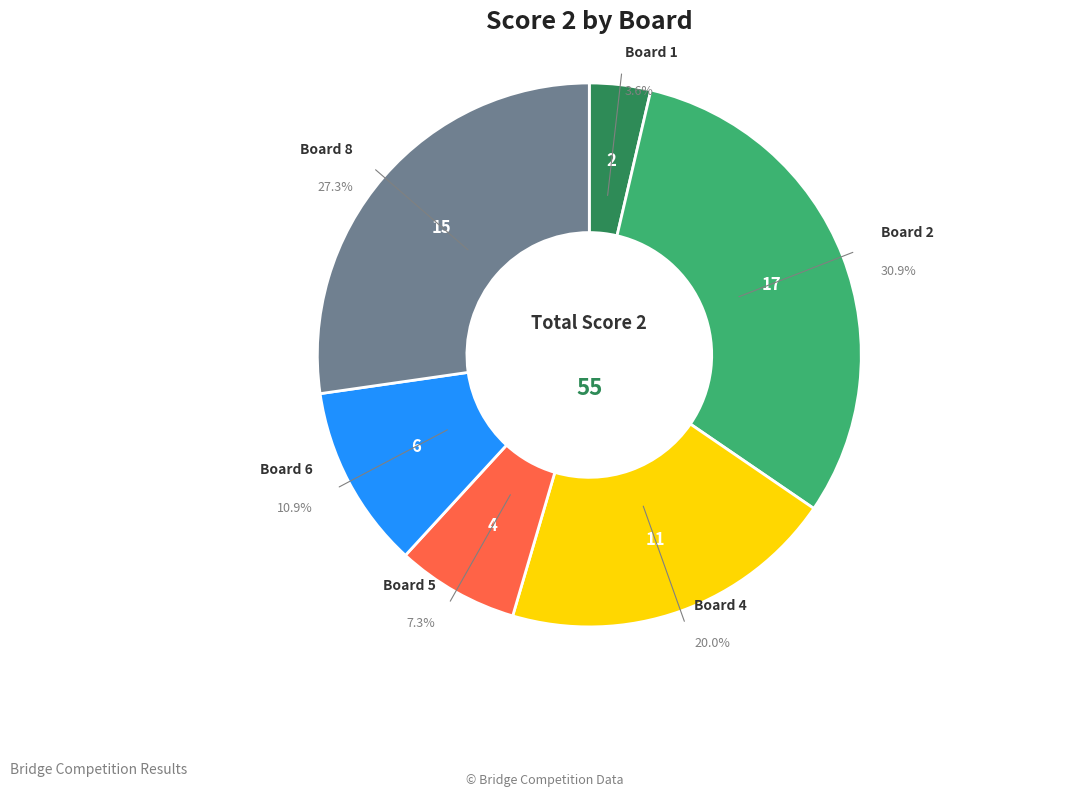

Count the number of slices in the pie.

6